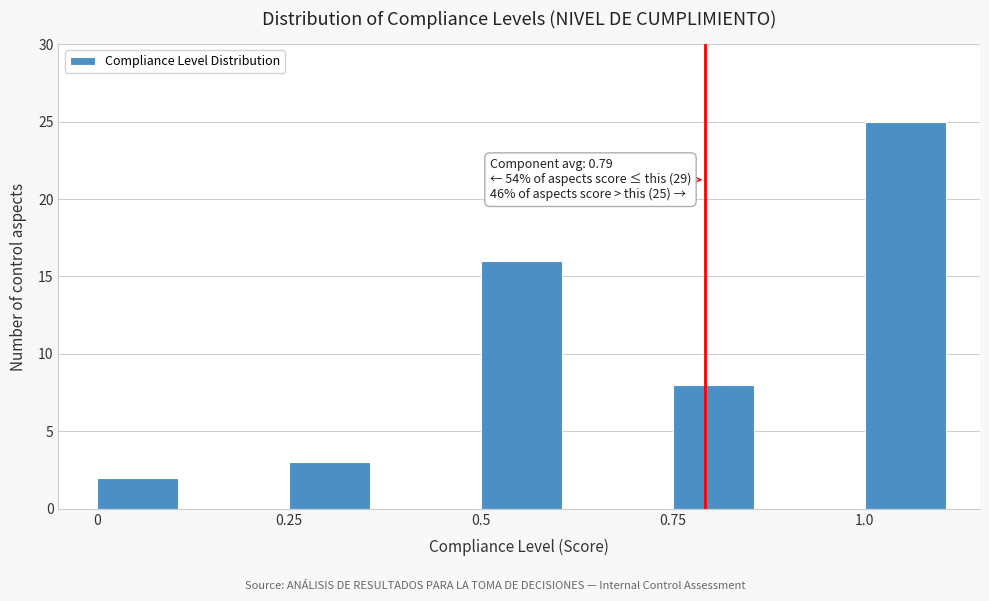

Around what value on the x-axis is the tallest bar? Give the approximate position of its centre, as read against the axis.

1.05